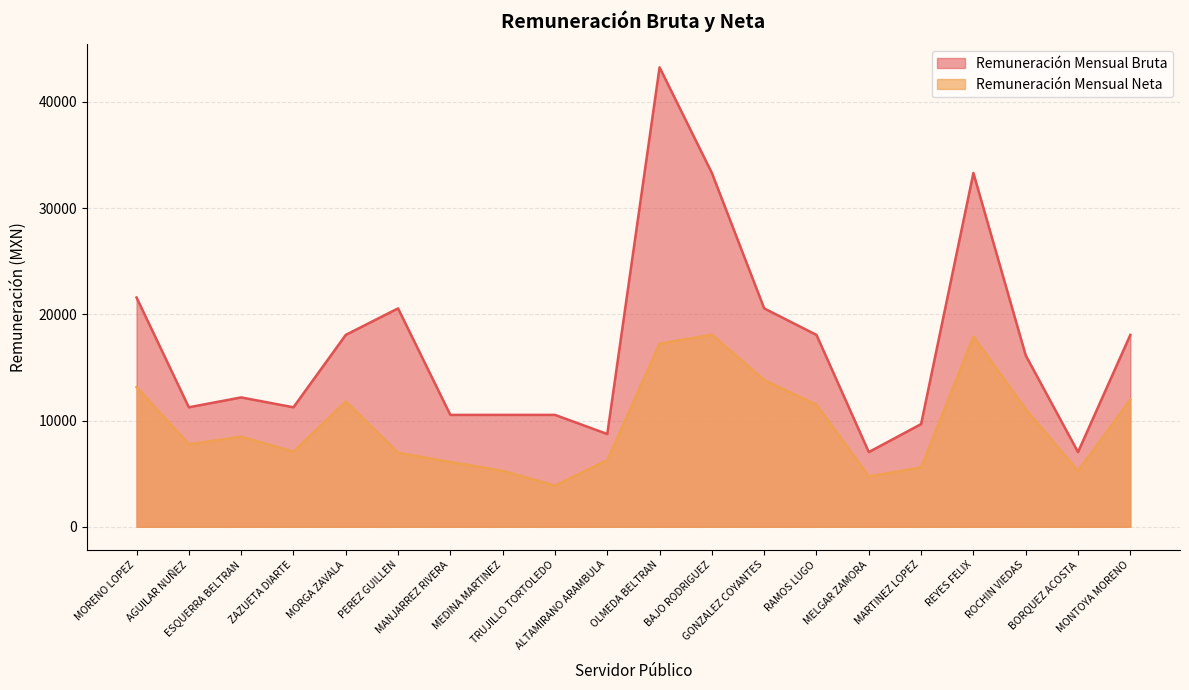

Which series has the largest range (max minus min)?

Remuneración Mensual Bruta